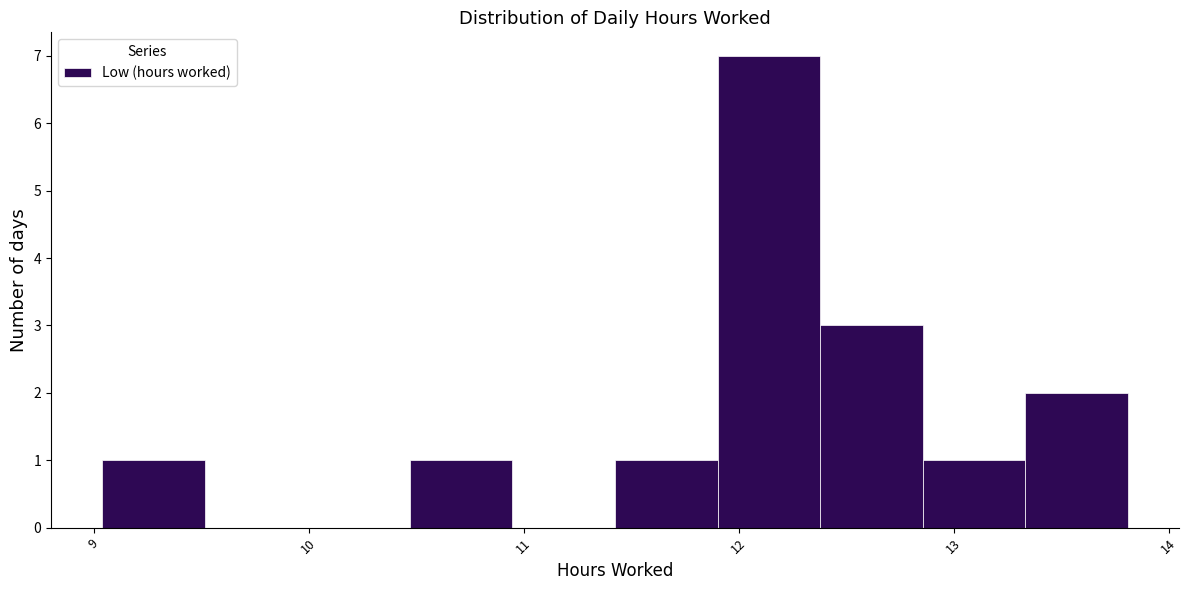

Reading left to right, transcribe this chart: for each bar, give the range it covers on the x-axis and its height. Neither the bar edges nor the heights are printed on the chart, so give them approximately, as read against the axes.

9.0 to 9.5: 1
9.5 to 10.0: 0
10.0 to 10.5: 0
10.5 to 10.9: 1
10.9 to 11.4: 0
11.4 to 11.9: 1
11.9 to 12.4: 7
12.4 to 12.9: 3
12.9 to 13.3: 1
13.3 to 13.8: 2